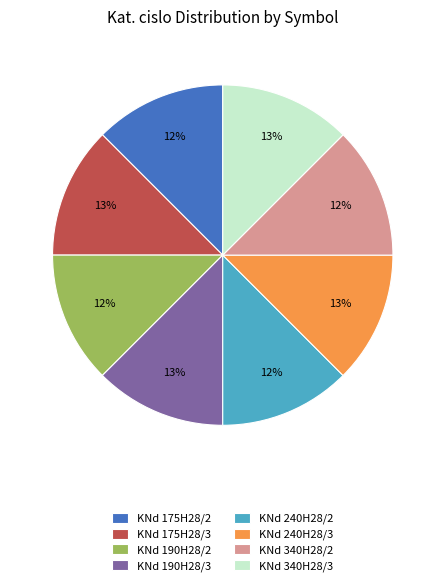

True or false: KNd 240H28/2 accounts for 12% of the total.

True